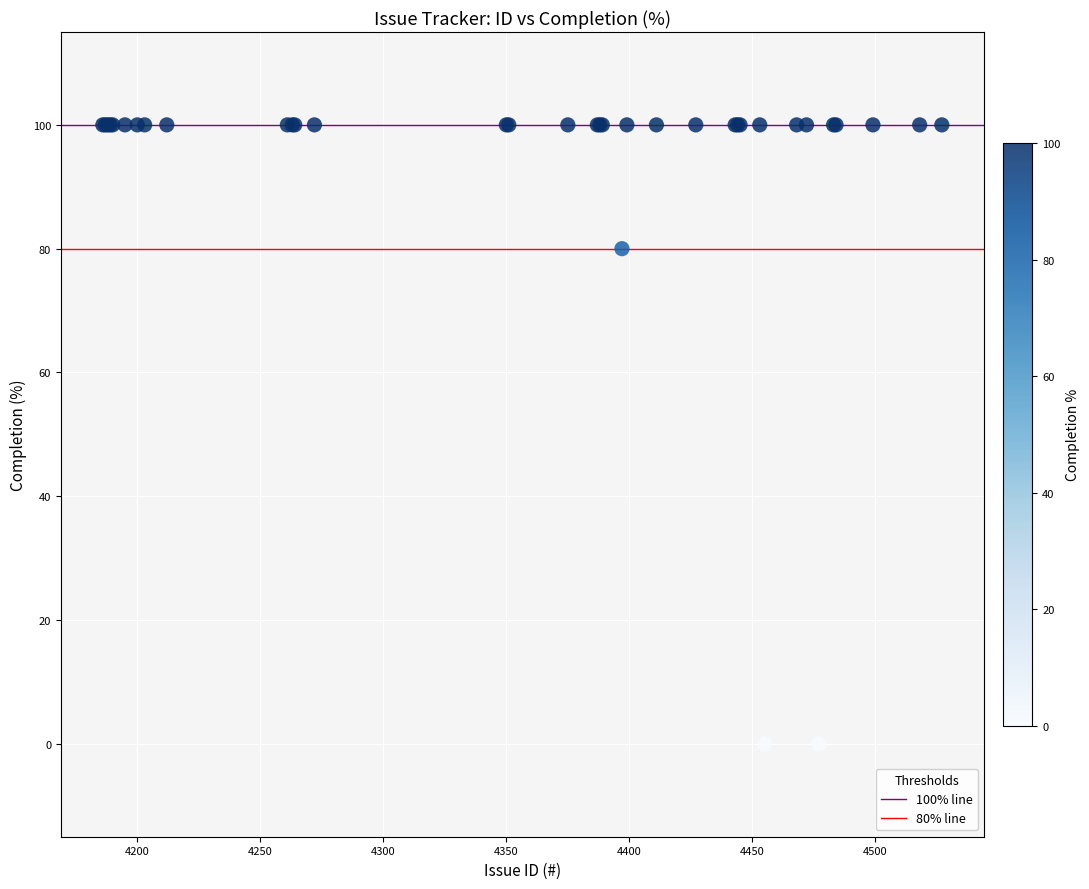

What Y value in the scatter plot is closest to 50?

80